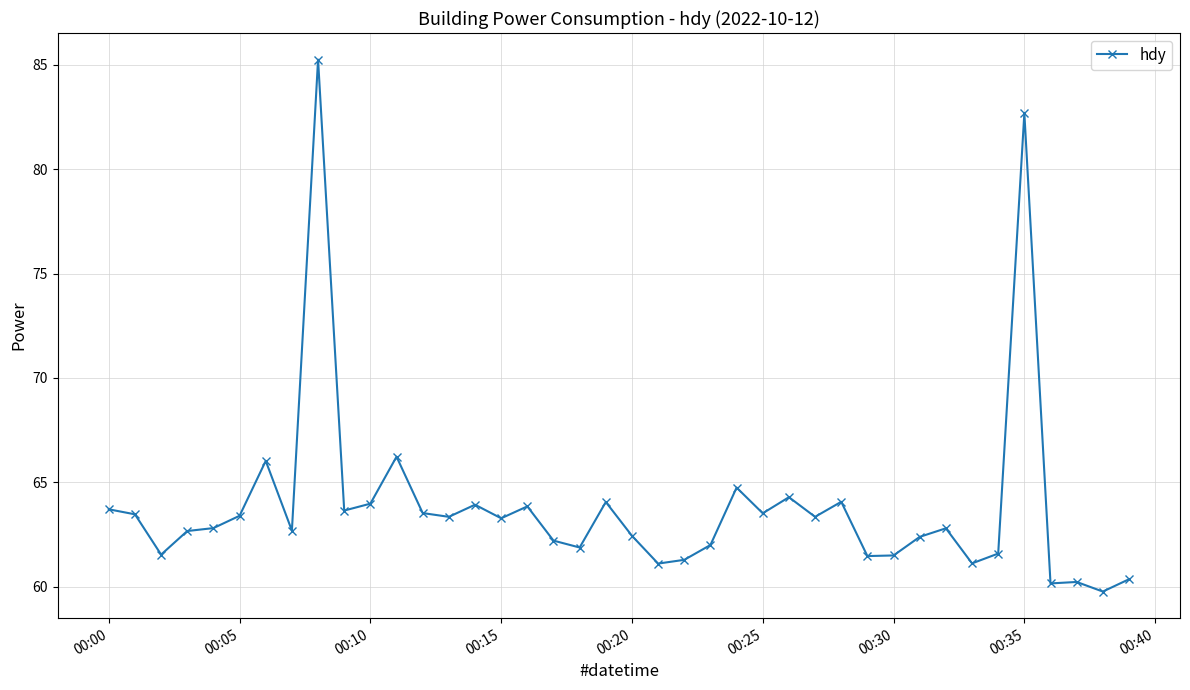

What is the minimum value shown in the chart?

59.8